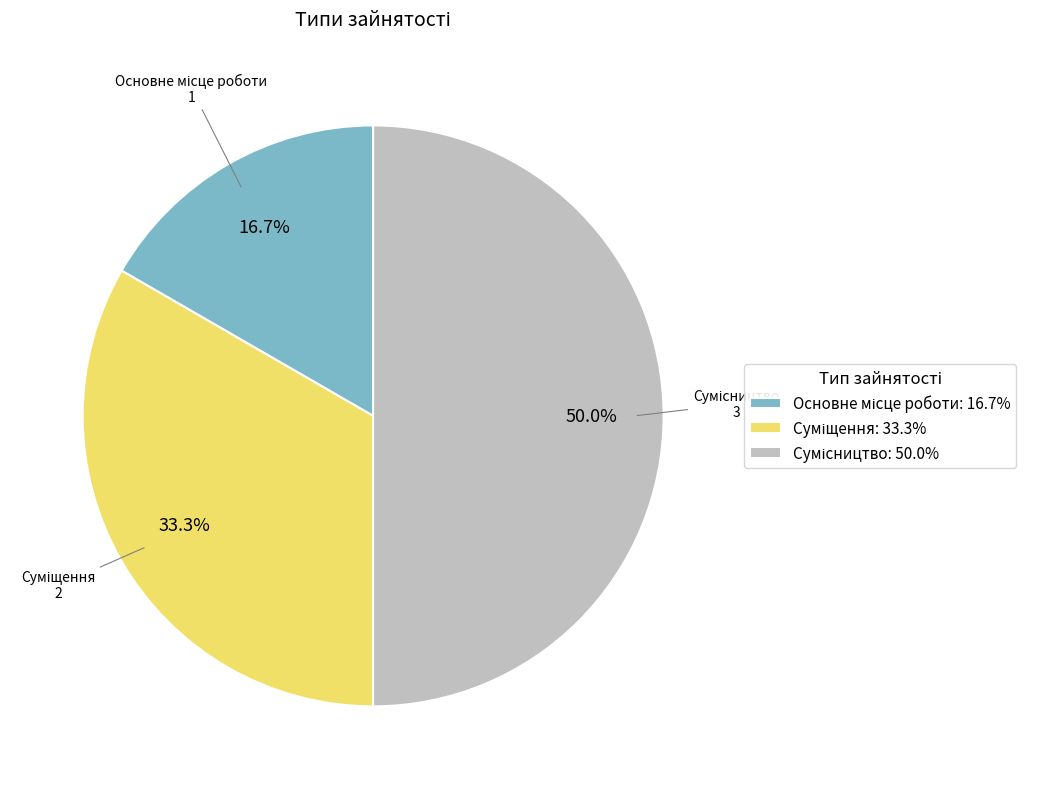

The Основне місце роботи slice represents 17% of the pie. True or false?

True